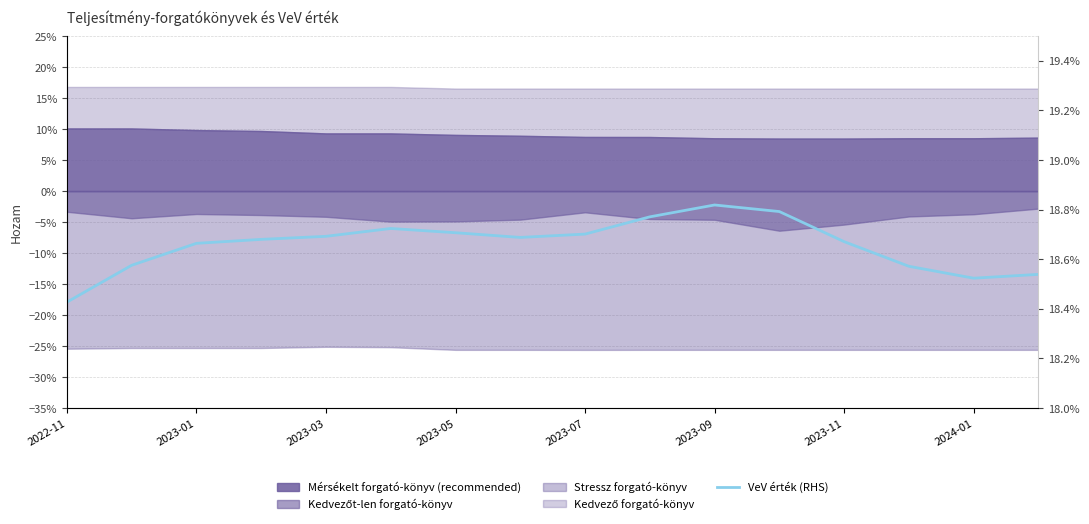

How many data points does each series have?

16